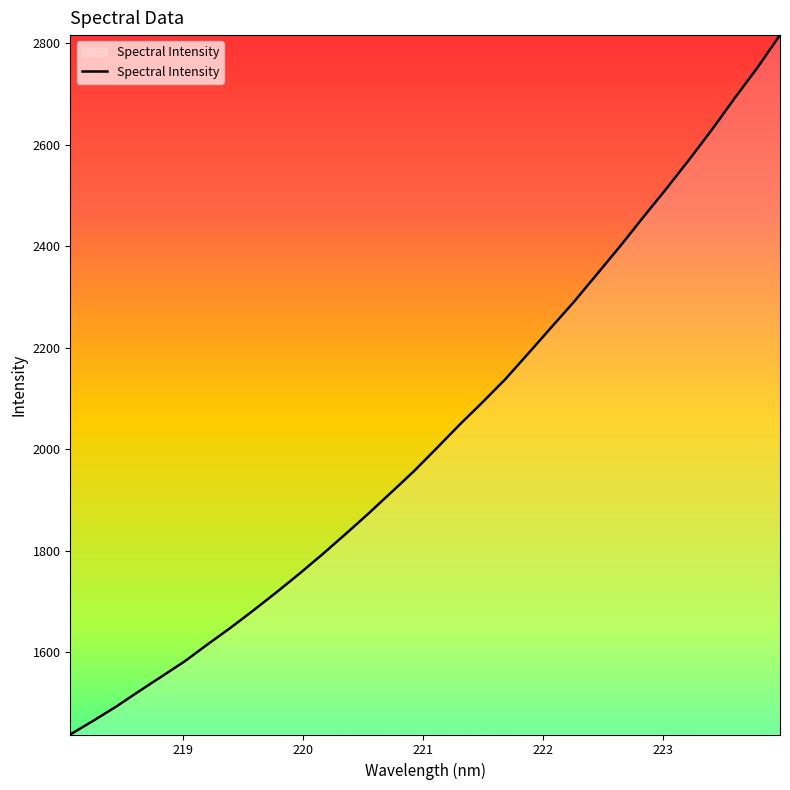

What is the average value?

2031.7